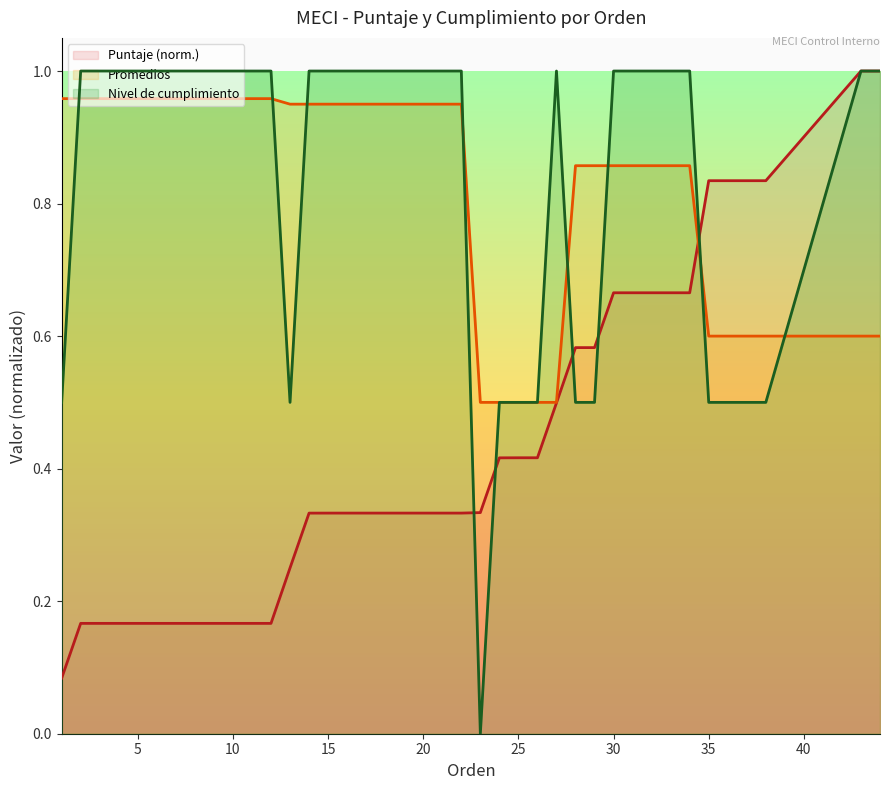

How many lines are shown in the chart?

3